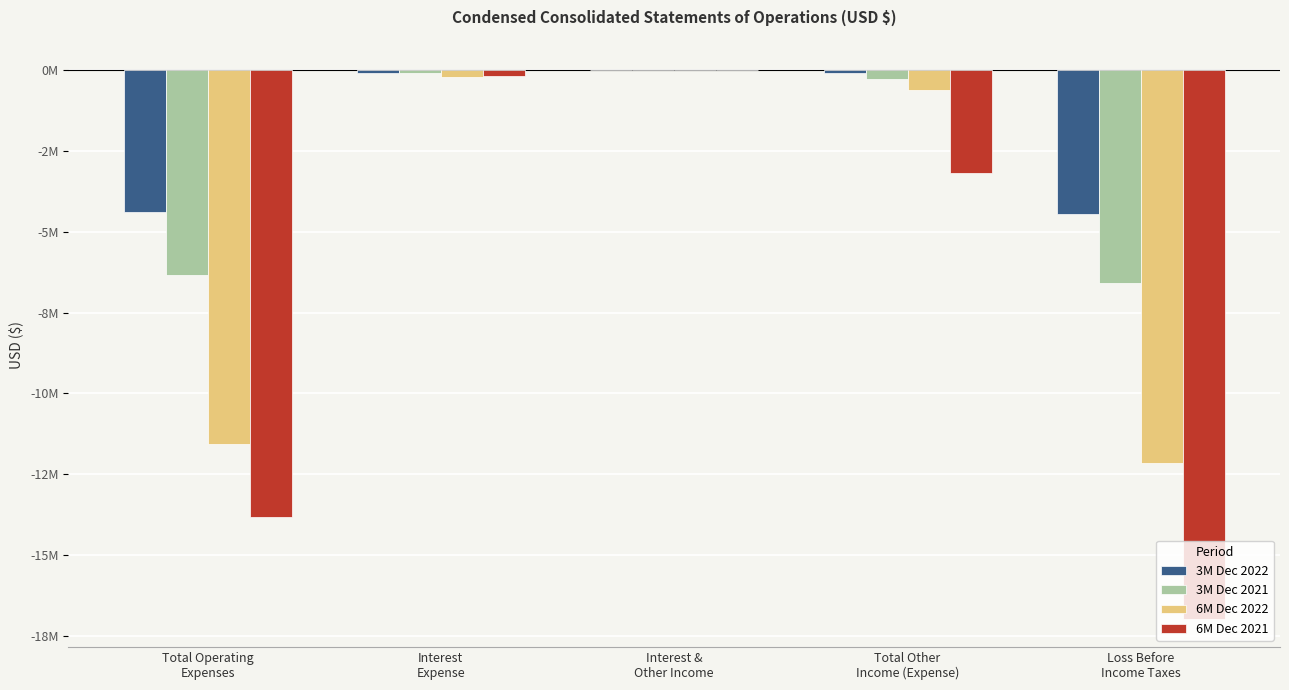

Are the bars grouped side by side (vs. stacked)?

Yes